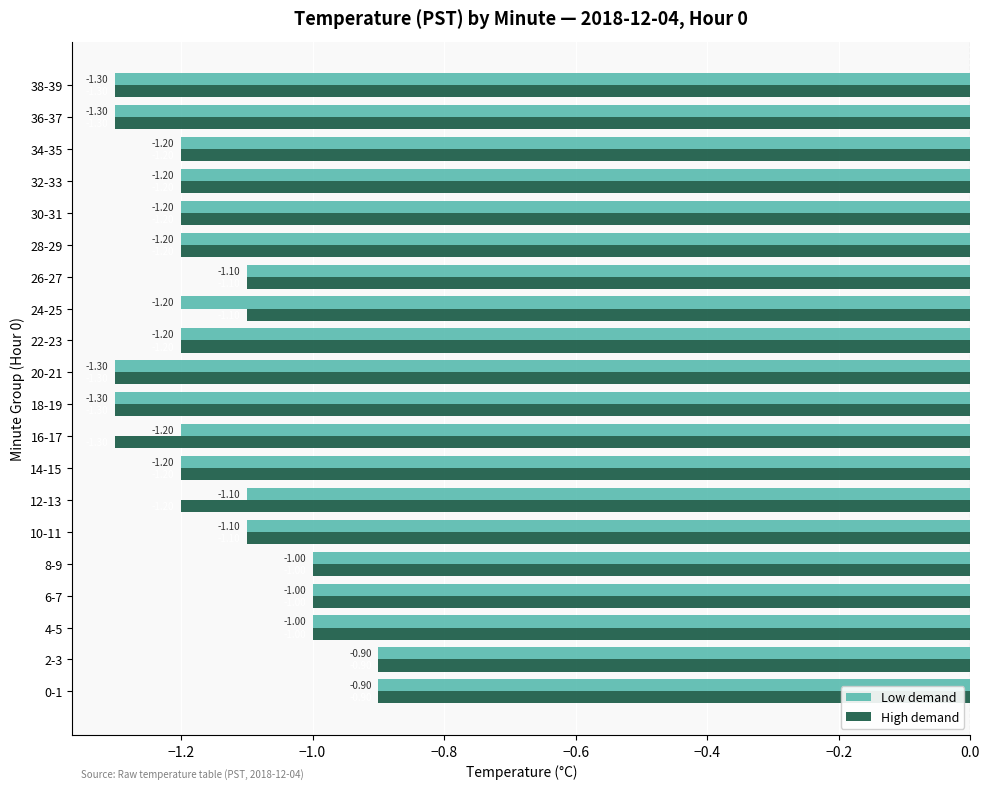

Rank the series by their average value, from highest to lowest.

Low demand, High demand